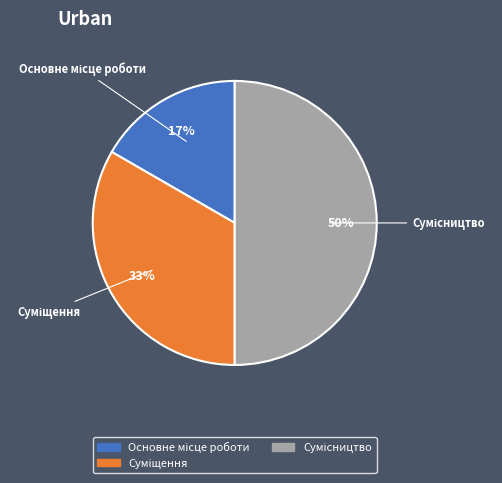

To the nearest percent, what is the difference between the largest and smallest slice percentages?

33%